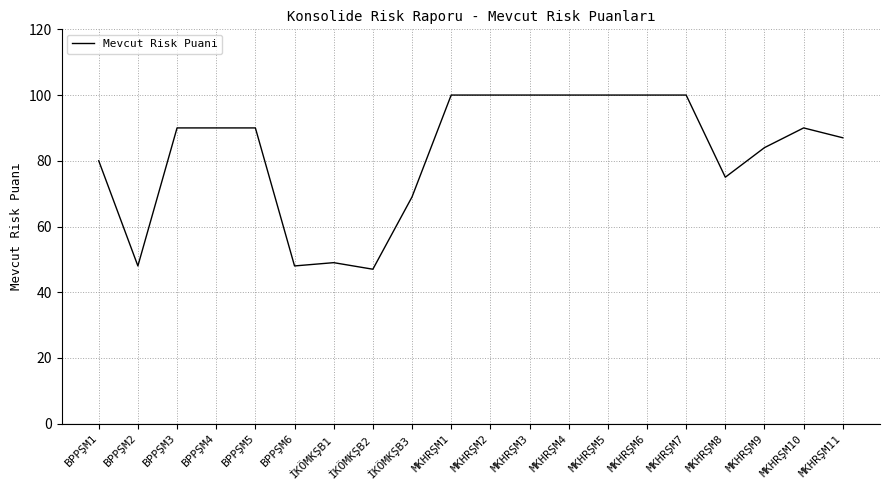

What position from the right is İKÖMKŞB3?

12